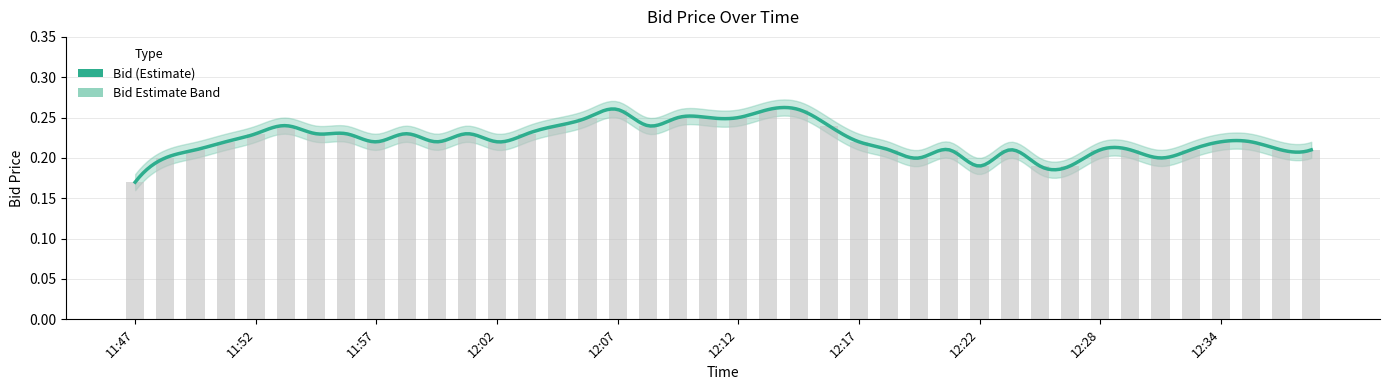

Rank the series at 12:22 from highest to lowest value.

Bid_upper, Bid, Bid_lower